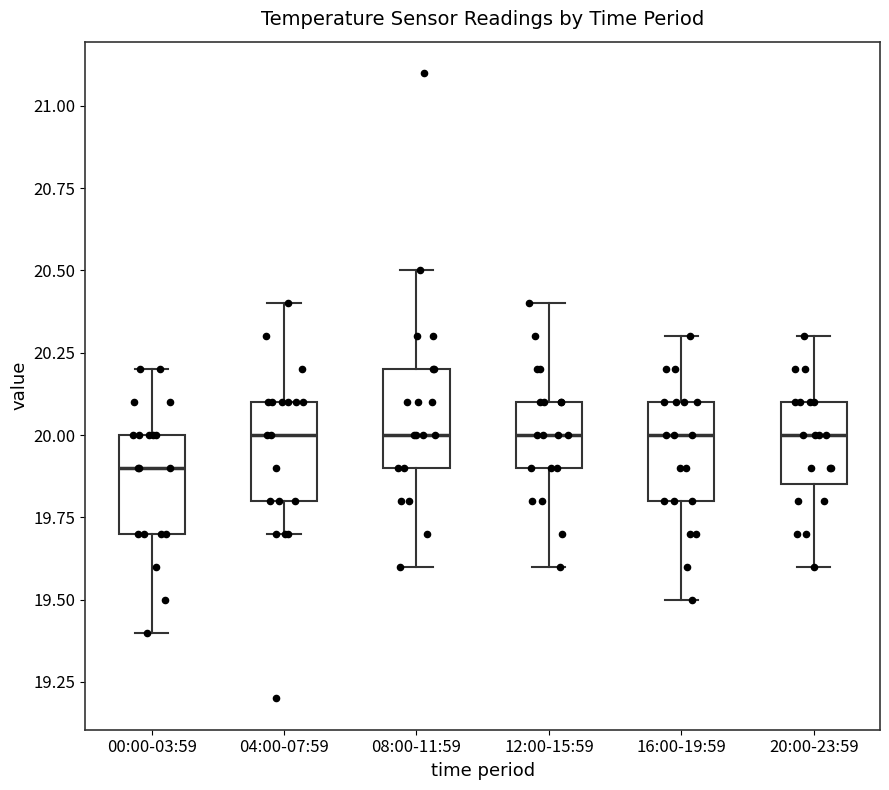

Reading left to right, read every box against the y-axis: the position of its median line, the range the box covers, and the ends of its whiskers. The values are not printed on the chart, so give them approximately, as read against the axis.

00:00-03:59: median 19.90, box 19.70 to 20.00, whiskers 19.40 to 20.20
04:00-07:59: median 20.00, box 19.80 to 20.10, whiskers 19.70 to 20.40
08:00-11:59: median 20.00, box 19.90 to 20.20, whiskers 19.60 to 20.50
12:00-15:59: median 20.00, box 19.90 to 20.10, whiskers 19.60 to 20.40
16:00-19:59: median 20.00, box 19.80 to 20.10, whiskers 19.50 to 20.30
20:00-23:59: median 20.00, box 19.85 to 20.10, whiskers 19.60 to 20.30